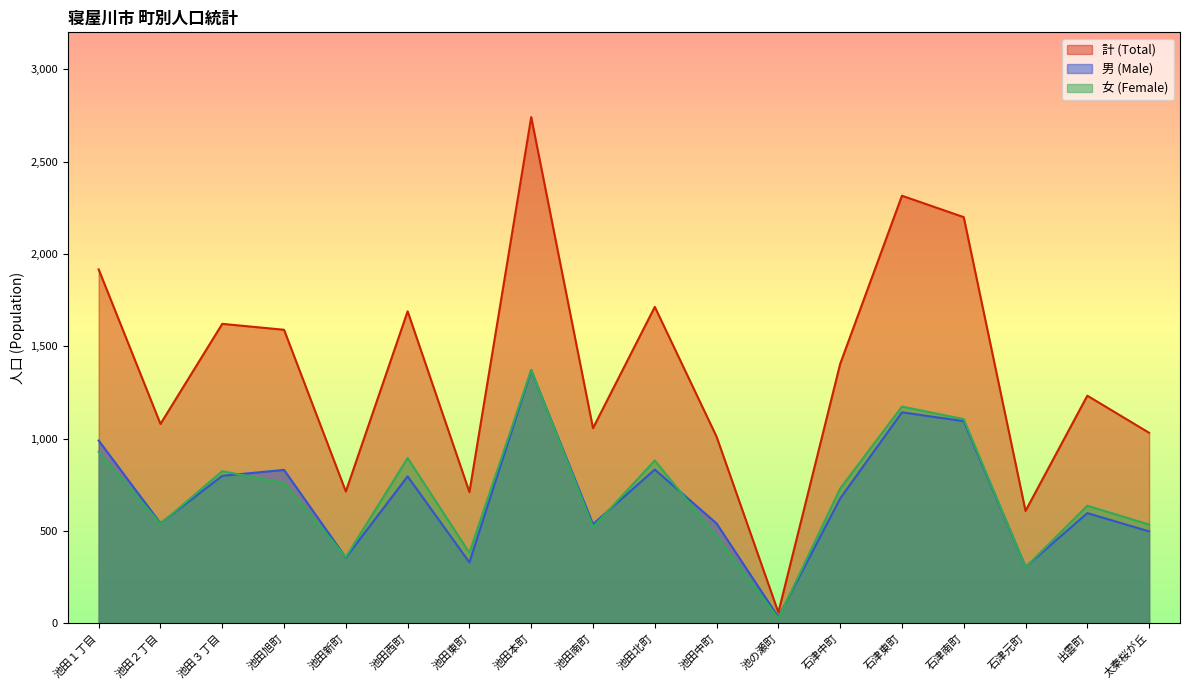

Where is the first local minimum for 女 (Female)?

池田２丁目